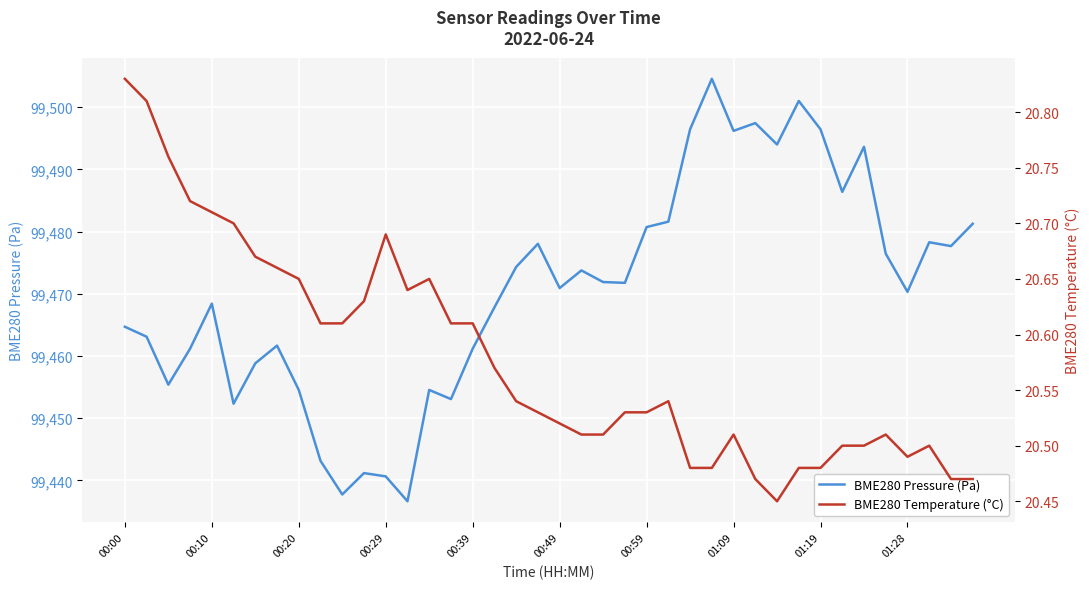

What is the highest value of the BME280 Pressure (Pa) series?

99504.6